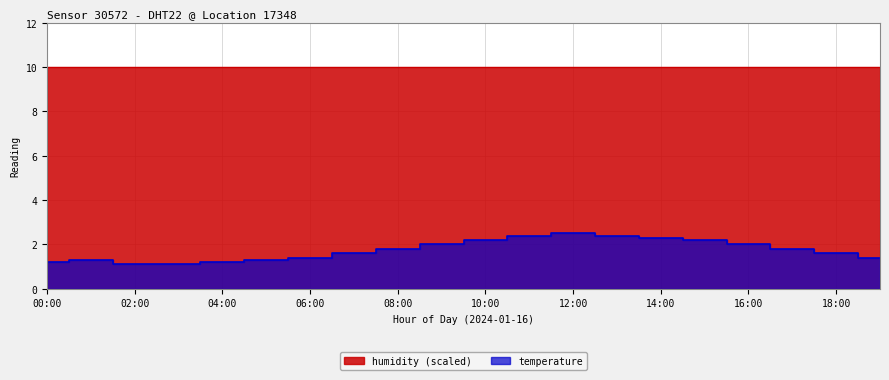

What is the minimum value shown in the chart?

1.1